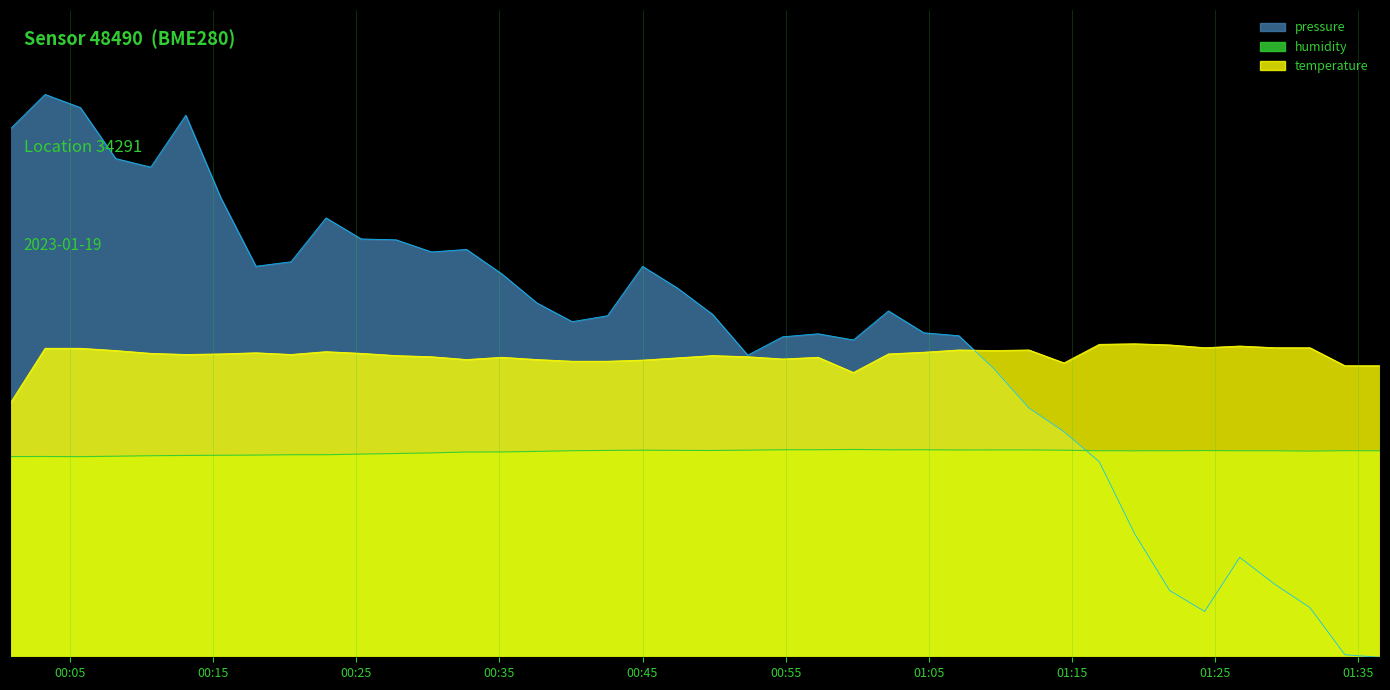

How many data points in pressure are less than 60?

19